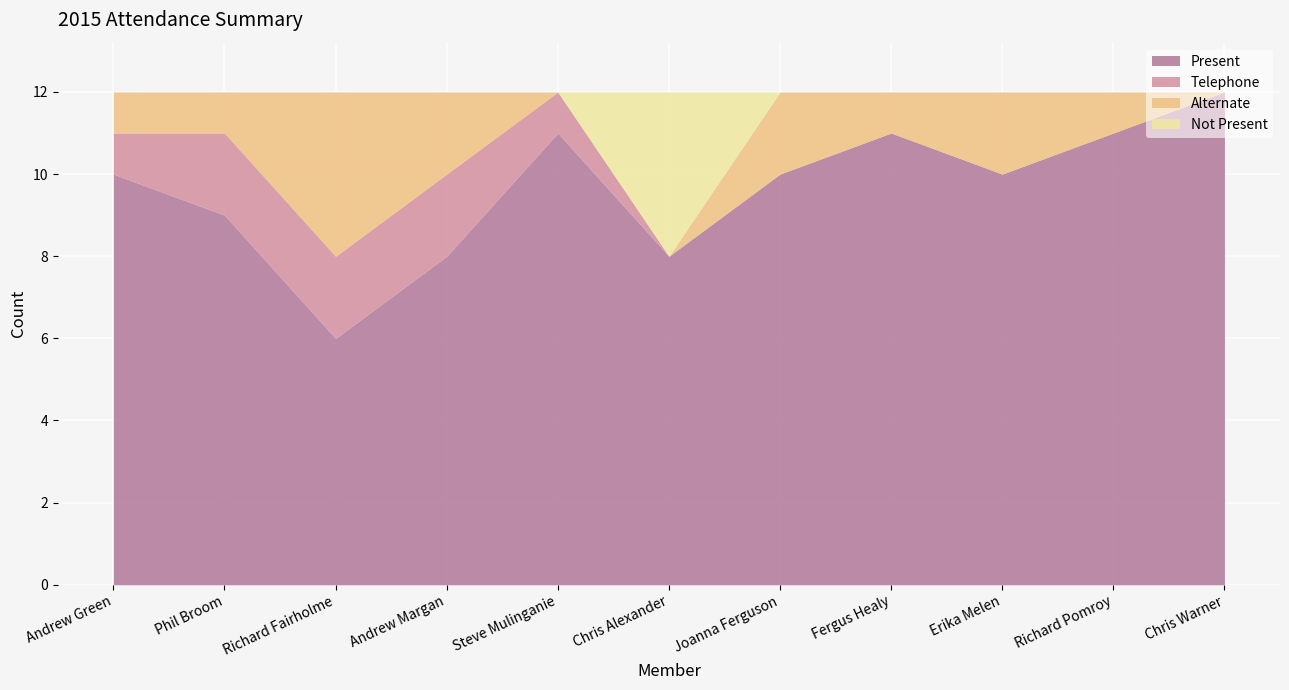

Reading left to right, what are all the values shown in this chart?

Present: 10	9	6	8	11	8	10	11	10	11	12
Telephone: 1	2	2	2	1	0	0	0	0	0	0
Alternate: 1	1	4	2	0	0	2	1	2	1	0
Not Present: 0	0	0	0	0	4	0	0	0	0	0